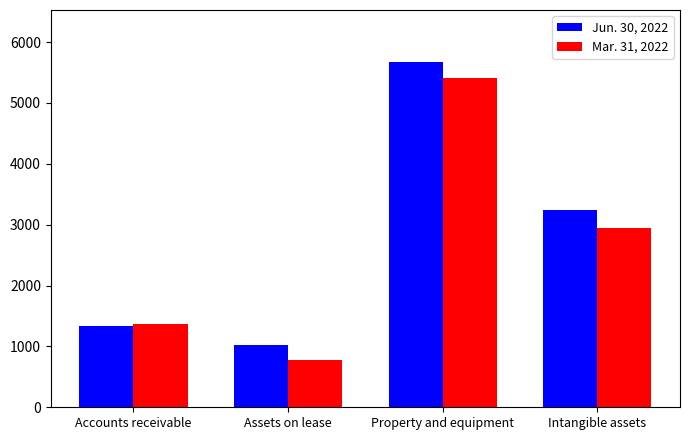

What is the difference between the maximum and minimum values in the Mar. 31, 2022 series?

4625